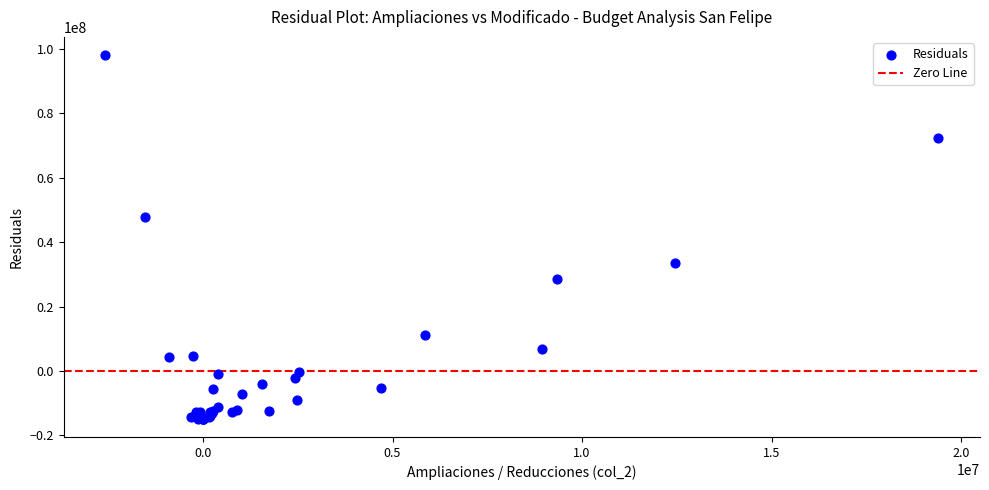

What Y value in the scatter plot is closest to 41612542?

47879632.3